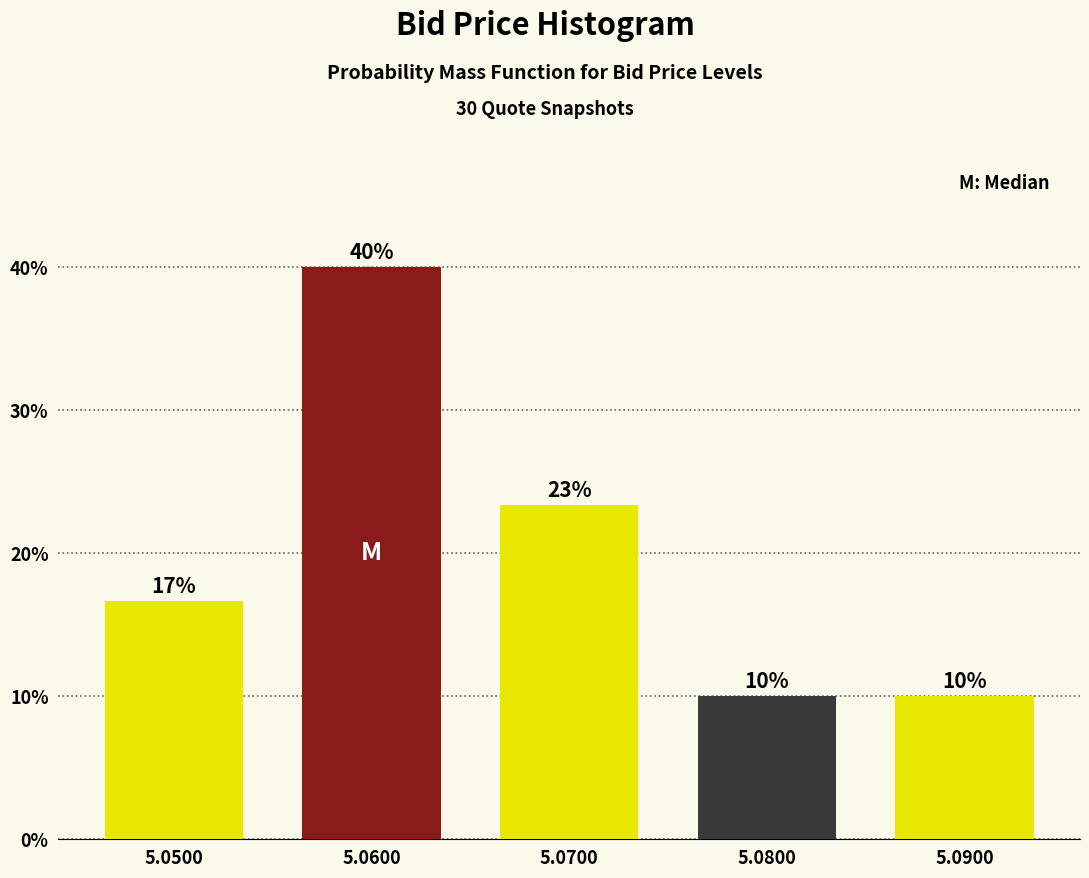

What is the difference between the maximum and minimum values?

30.0